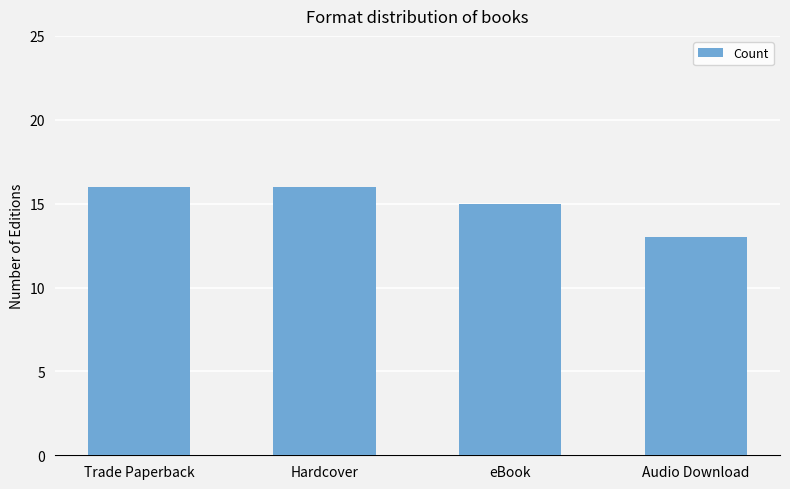

Between Audio Download and Hardcover, which is larger?

Hardcover